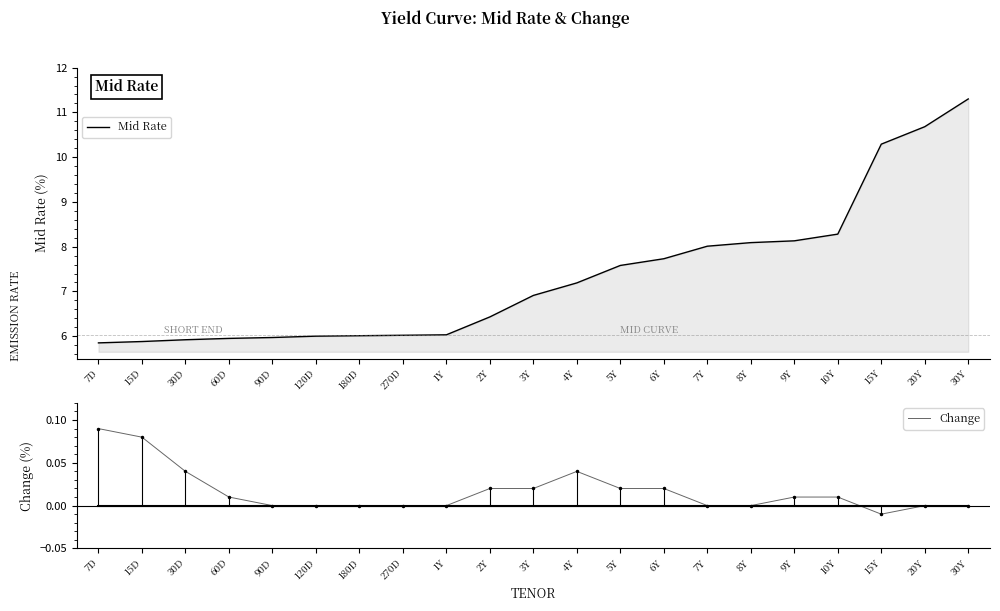

In Change, how many points are lower than both neighbors (excluding endpoints)?

1